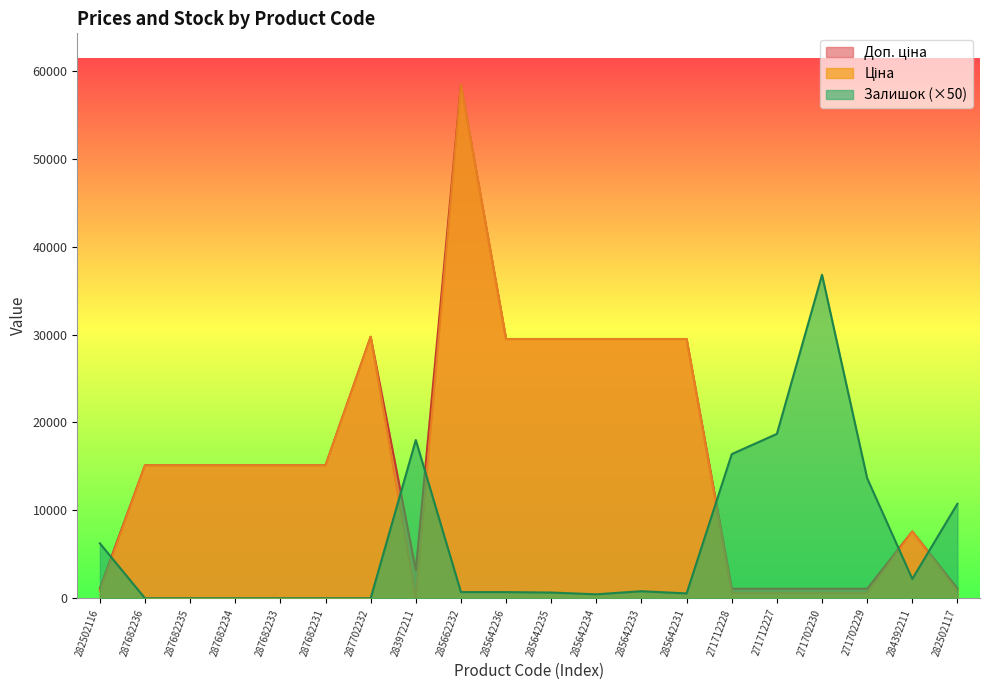

How many intersections are there between Доп. ціна and Залишок?

6